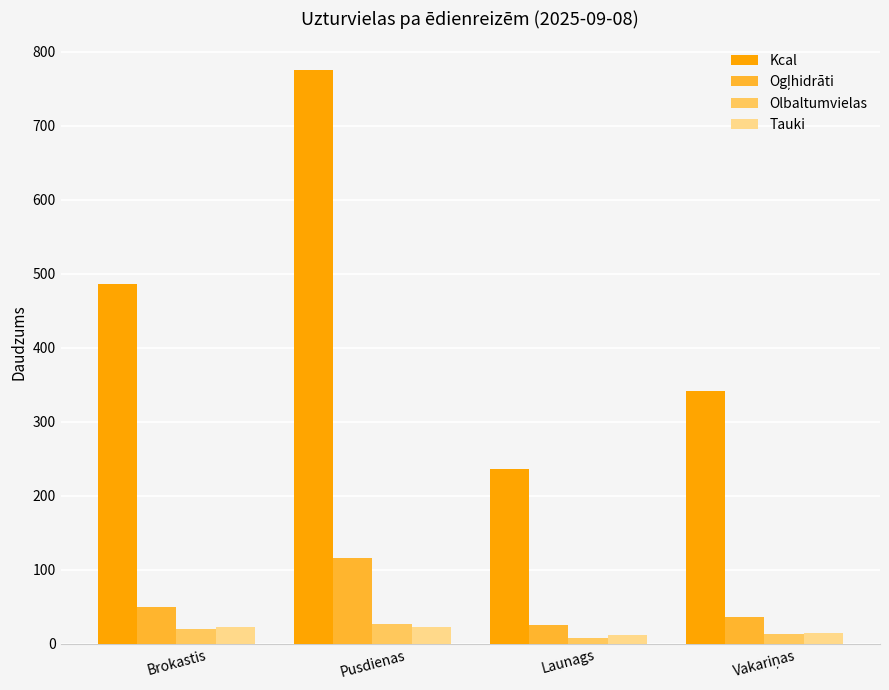

The value of Kcal at Launags is 236.0. True or false?

True